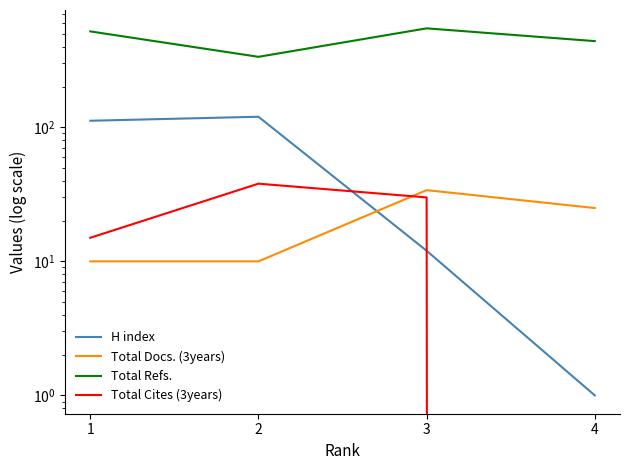

What is the average value of the Total Refs. series?

461